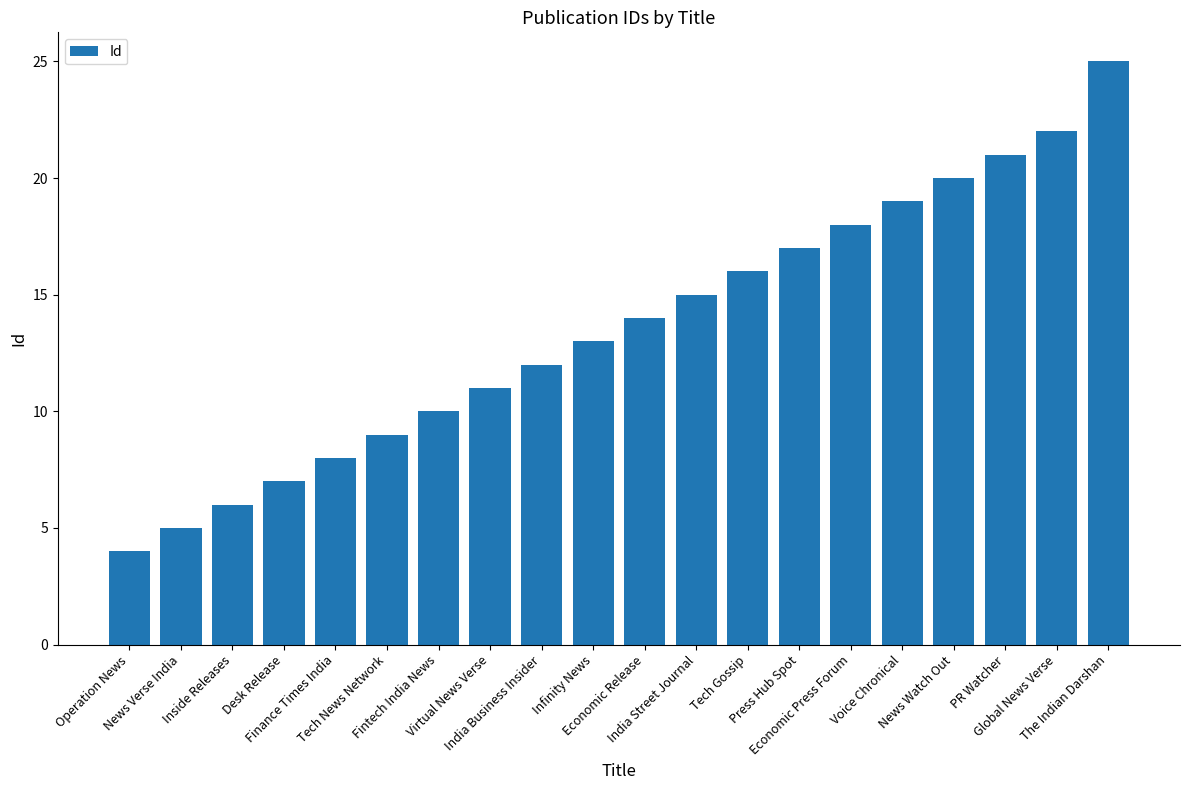

Are the bars grouped side by side (vs. stacked)?

No